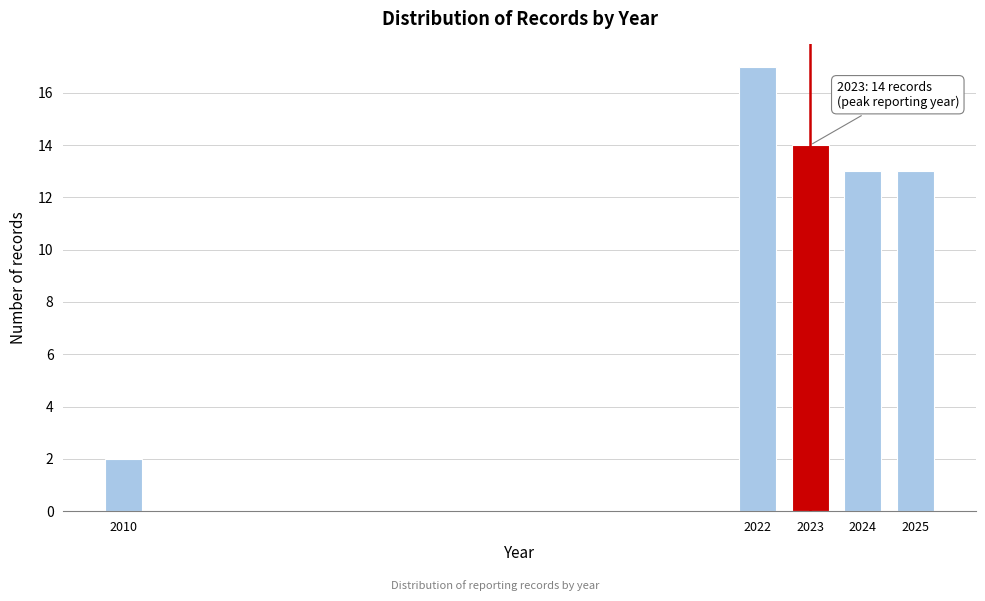

Reading right to left, extract all data points from this chart.

13	13	14	17	2